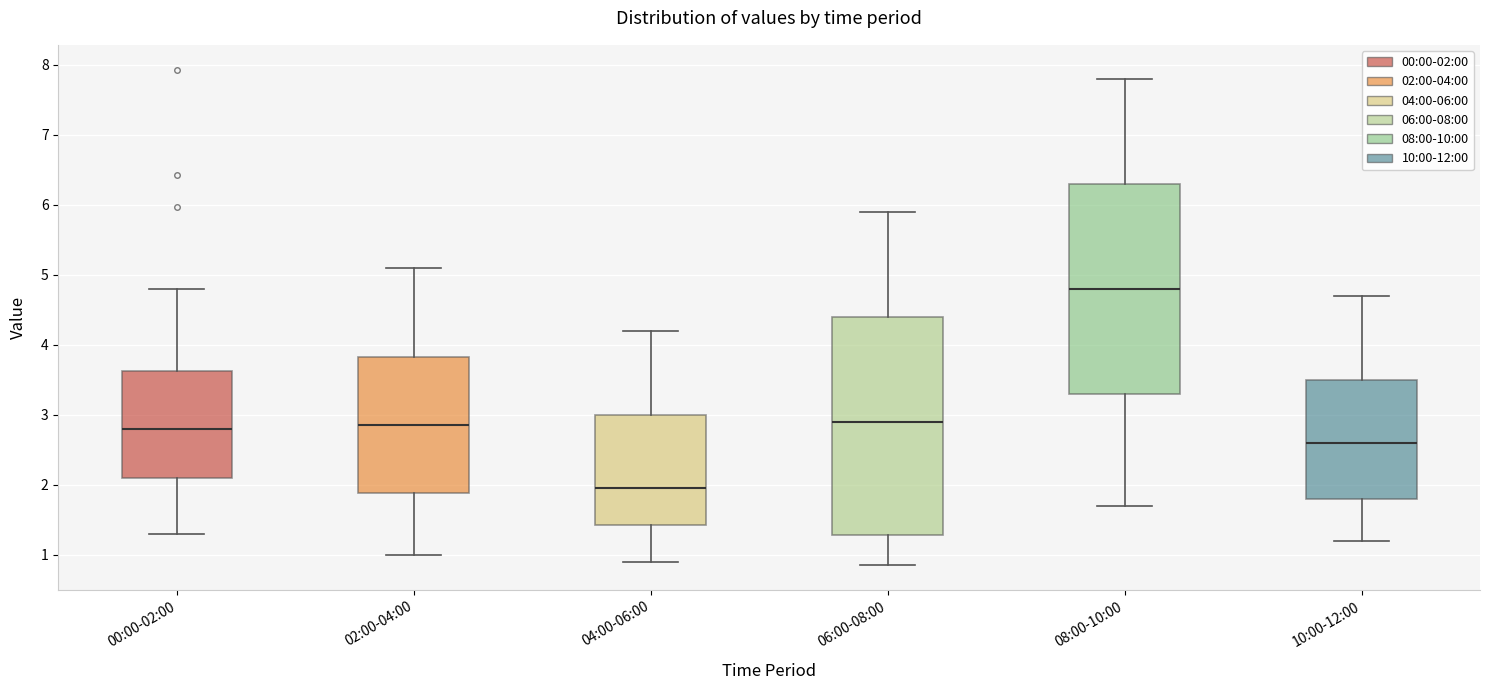

Reading left to right, transcribe this box plot: for each box, give where its median line is, the range the box spans, and where its two whiskers end, as read against the y-axis. The values are not printed on the chart, so give them approximately, as read against the axis.

00:00-02:00: median 2.8, box 2.1 to 3.6, whiskers 1.3 to 4.8
02:00-04:00: median 2.9, box 1.9 to 3.8, whiskers 1.0 to 5.1
04:00-06:00: median 2.0, box 1.4 to 3.0, whiskers 0.9 to 4.2
06:00-08:00: median 2.9, box 1.3 to 4.4, whiskers 0.9 to 5.9
08:00-10:00: median 4.8, box 3.3 to 6.3, whiskers 1.7 to 7.8
10:00-12:00: median 2.6, box 1.8 to 3.5, whiskers 1.2 to 4.7